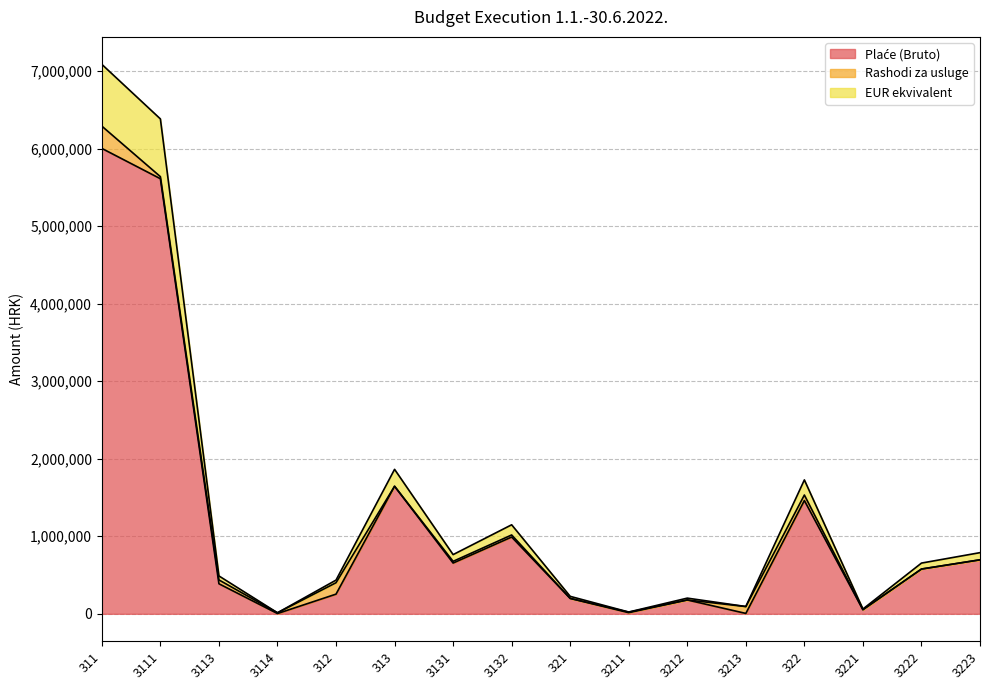

List the labels in order of Plaće (Bruto) value, smallest first.

3114, 3213, 3211, 3221, 3212, 321, 312, 3113, 3222, 3131, 3223, 3132, 322, 313, 3111, 311